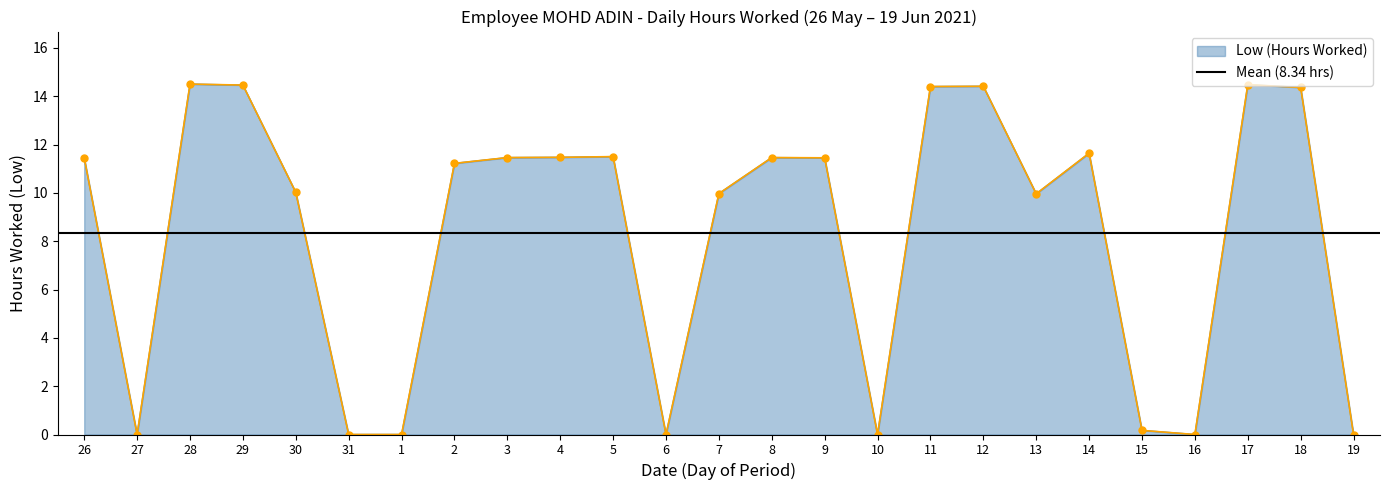

What is the average value?

8.3